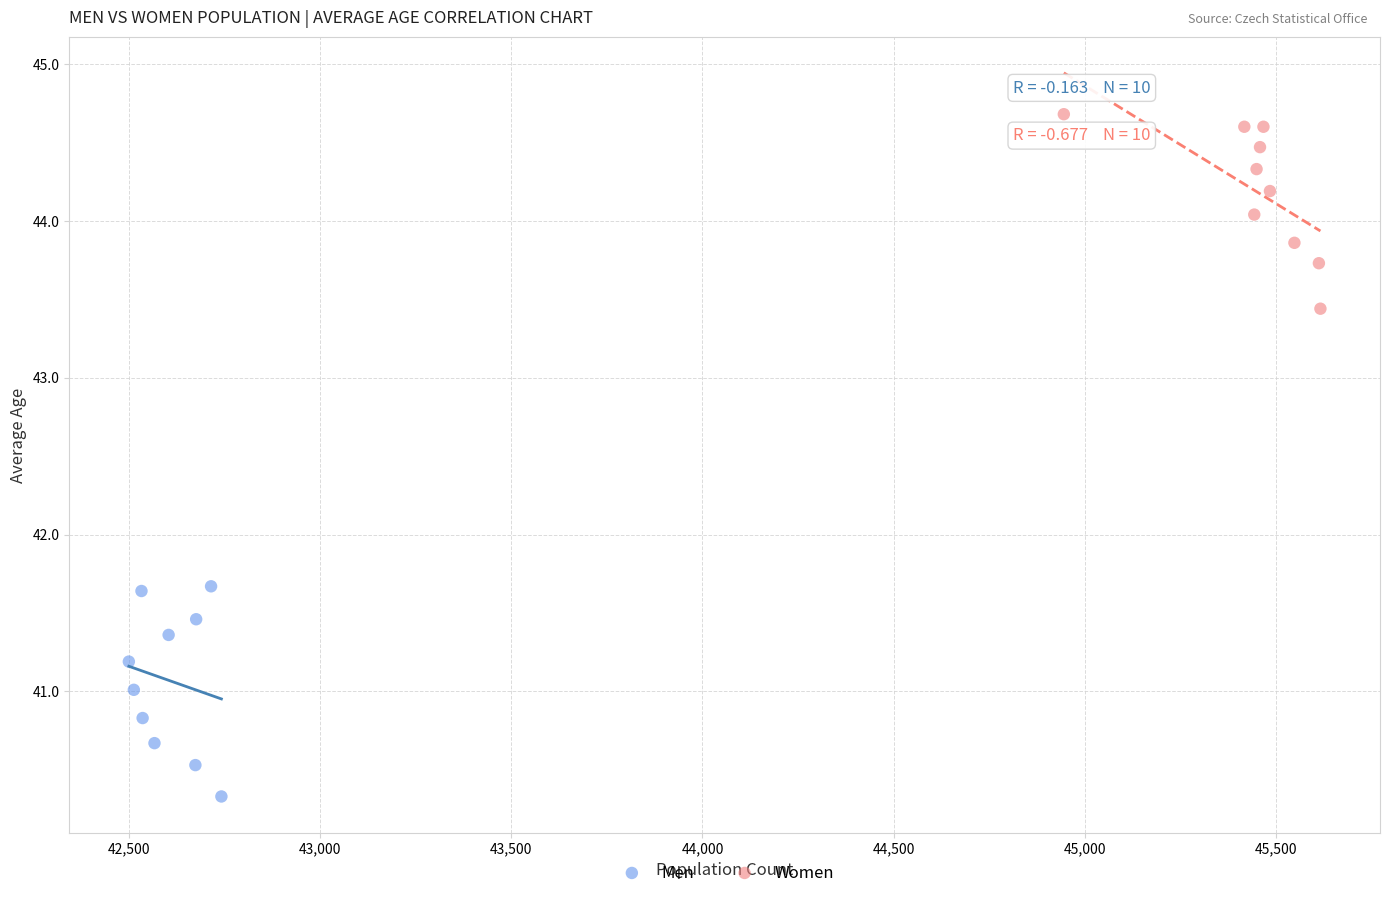

Which series reaches the minimum Y coordinate?

Men